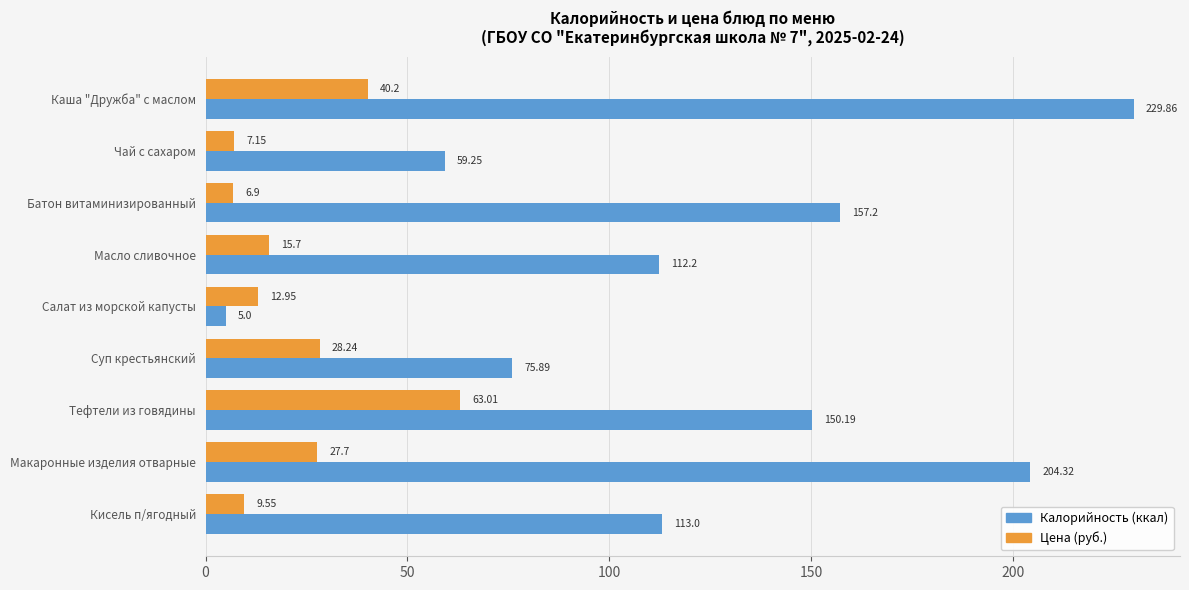

What is the average value of the Цена (руб.) series?

23.5